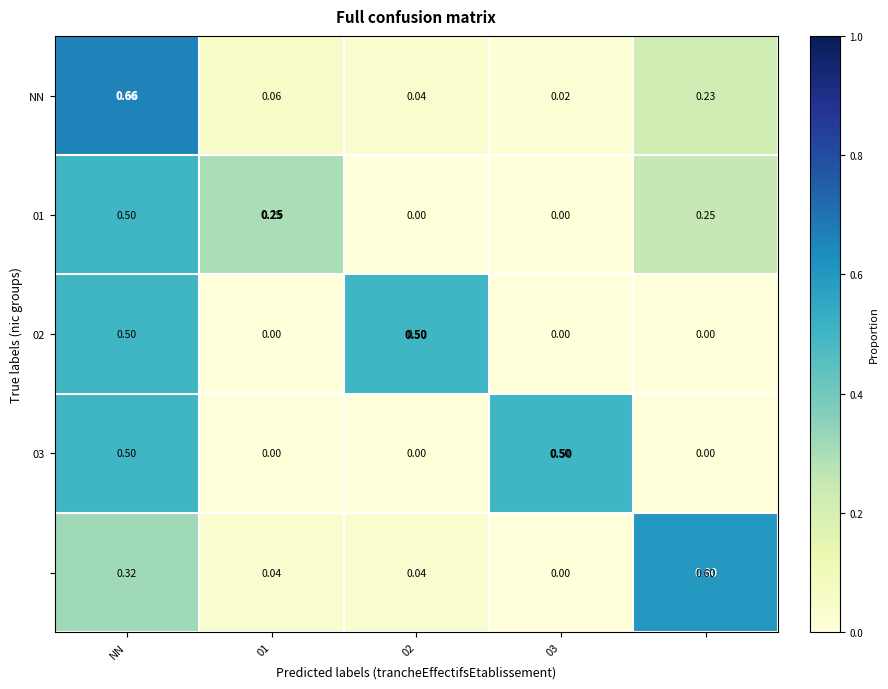

At how many categories does at least one series exceed 0?

5